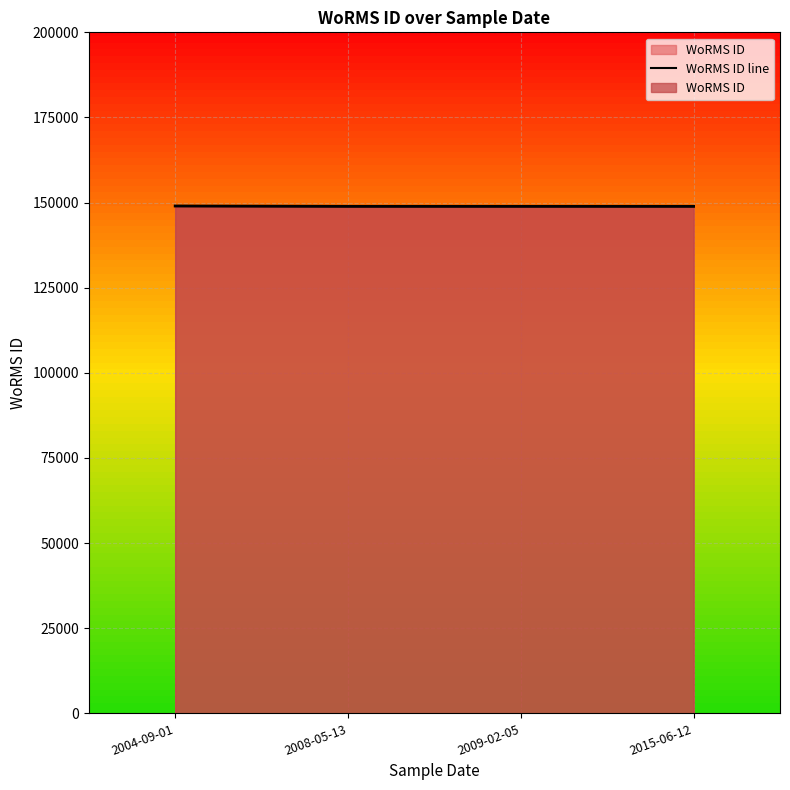

Does the chart display data point markers on the line(s)?

No